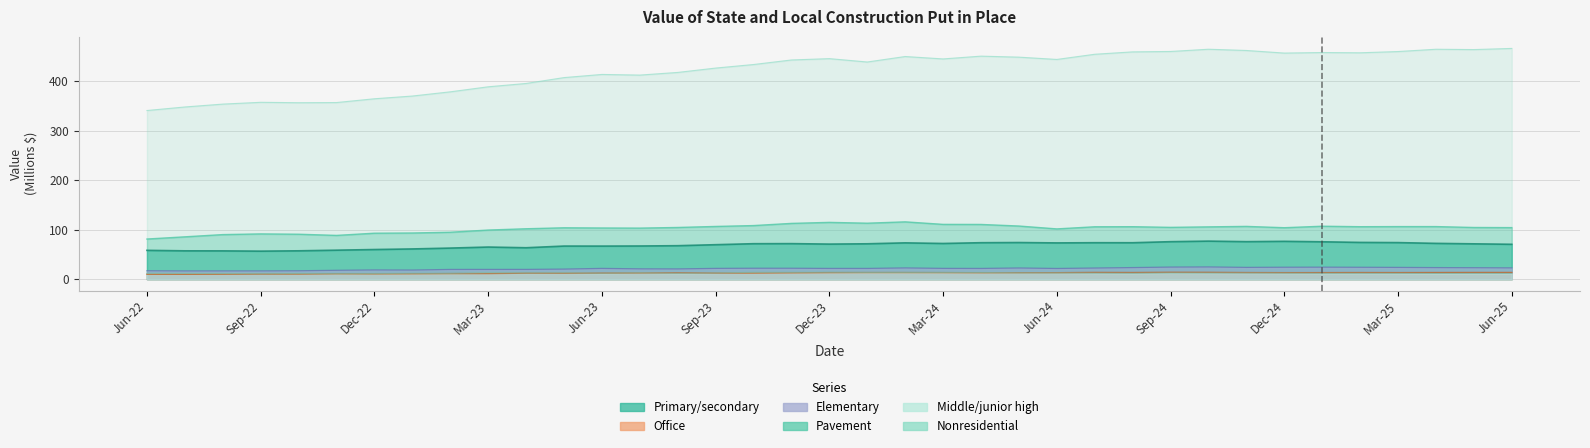

What is the smallest value displayed?

9.8